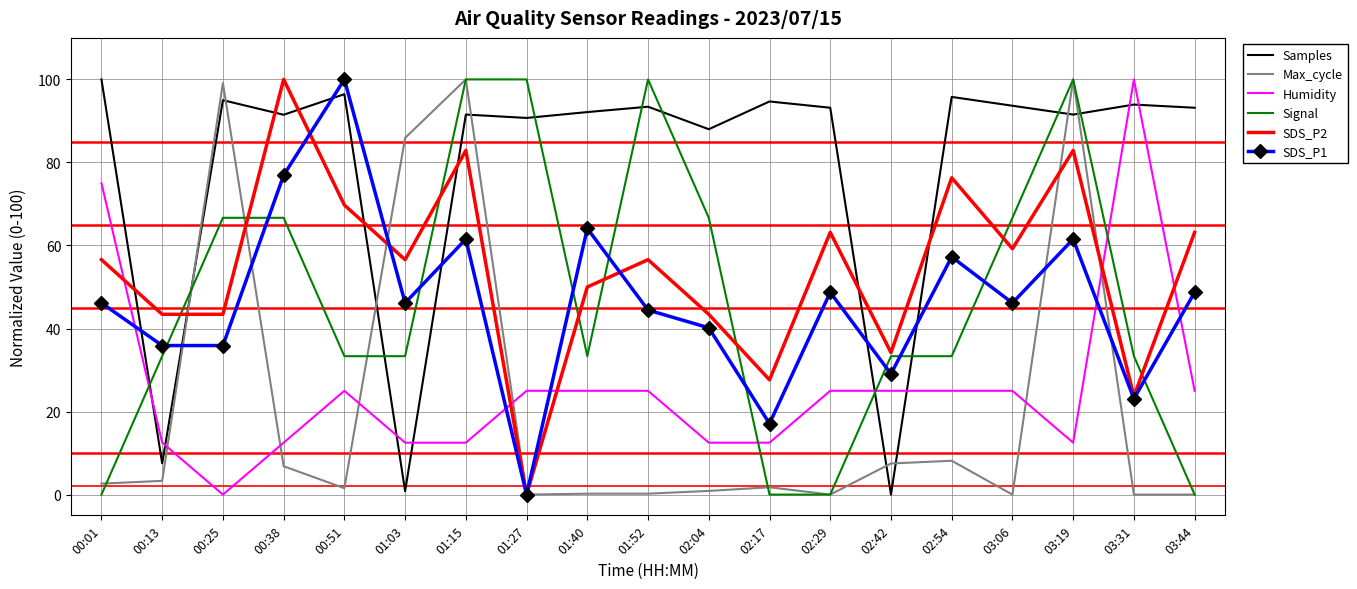

What is the spread (max minus min) of values at 00:13?

40.1